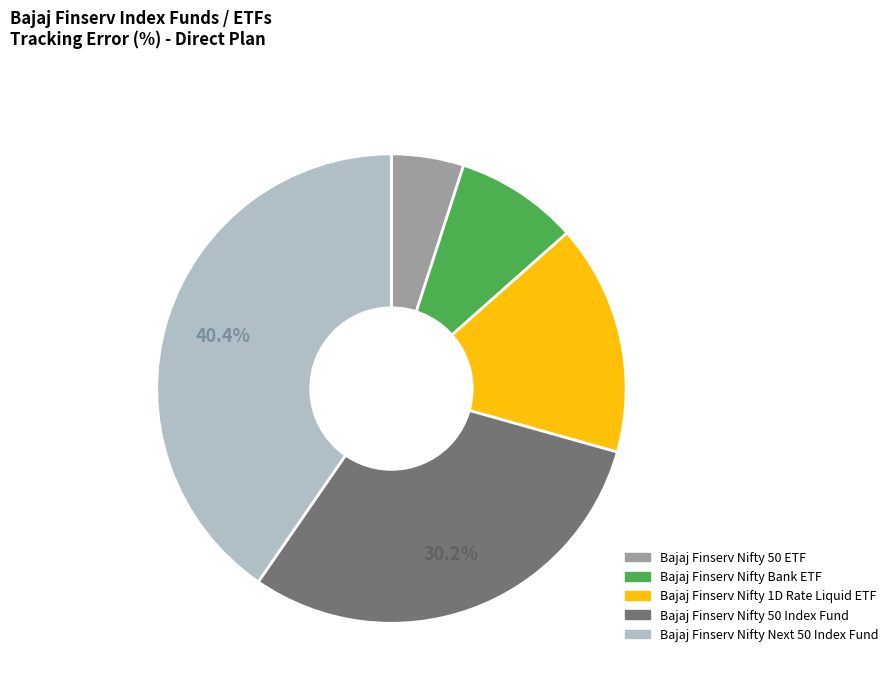

Does Bajaj Finserv Nifty 50 Index Fund represent more than half of the total?

No